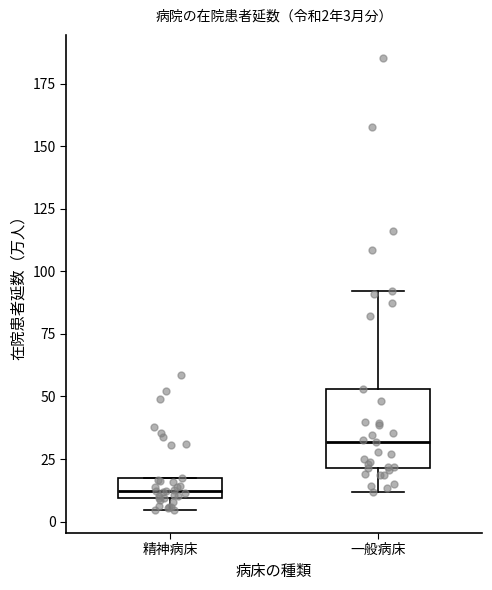

Which box has the lowest median line?

精神病床